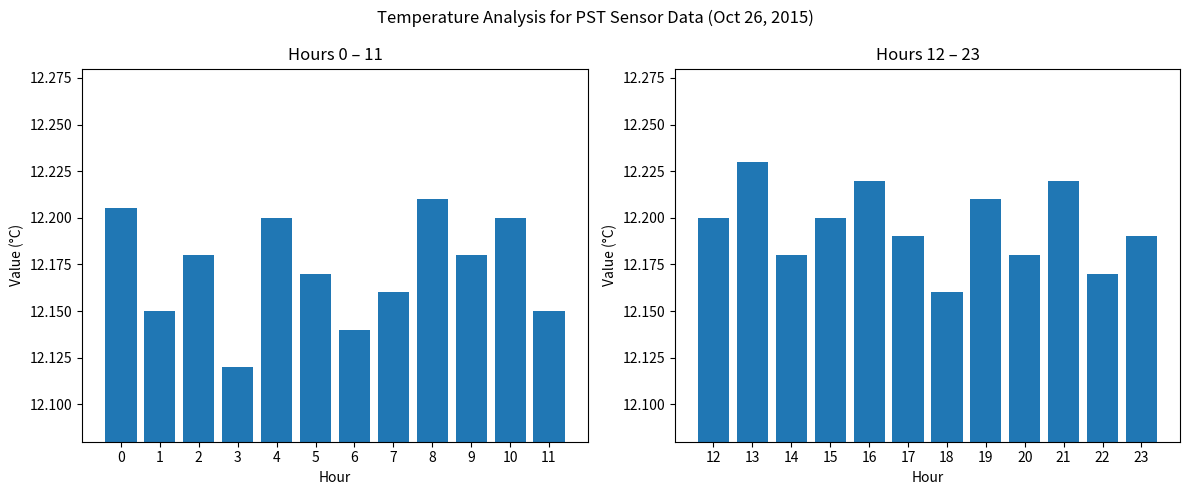

Between 0 and 2, which series saw the biggest shift?

Mean Temp Hours 0-11